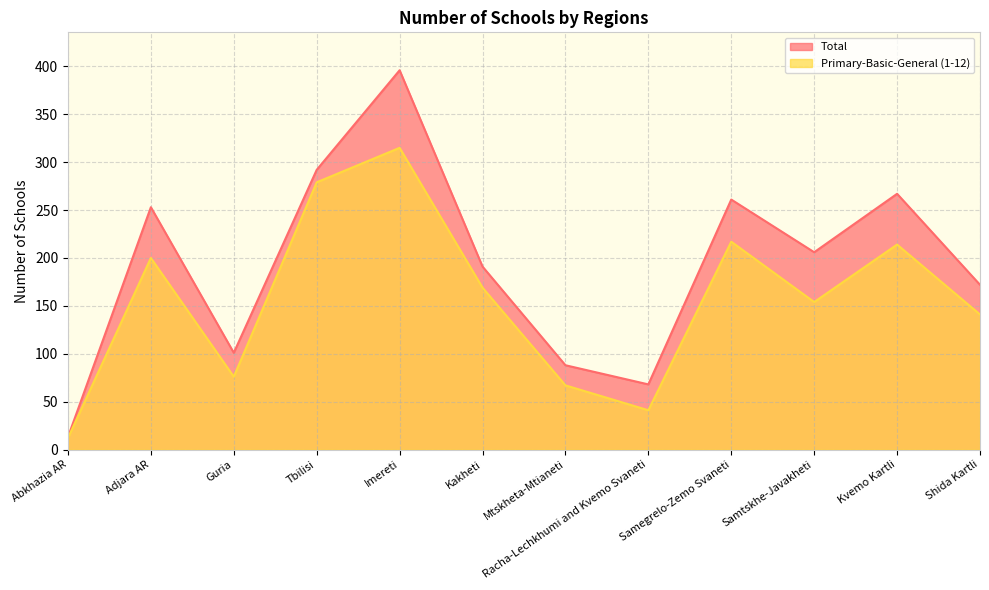

What position from the left is Abkhazia AR?

1